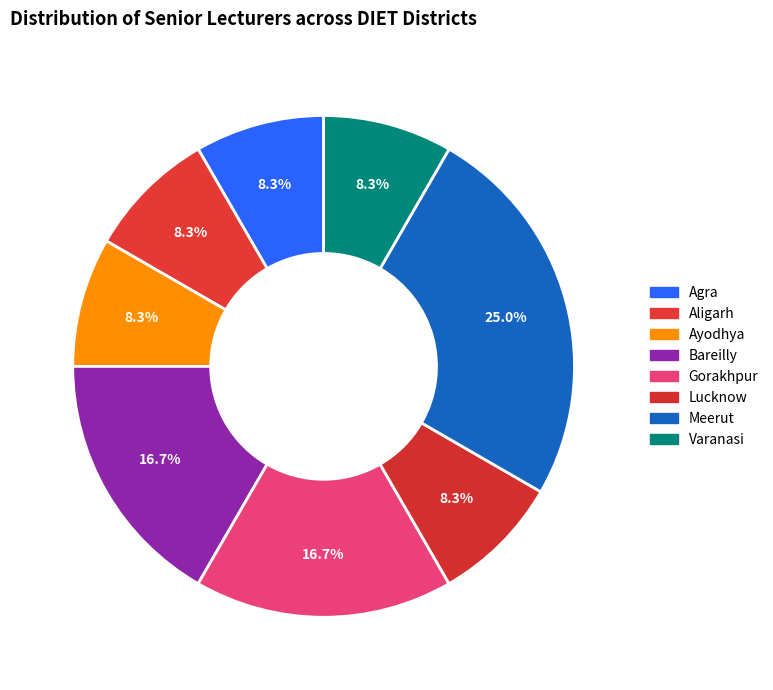

Is there any slice that represents more than half of the pie?

No